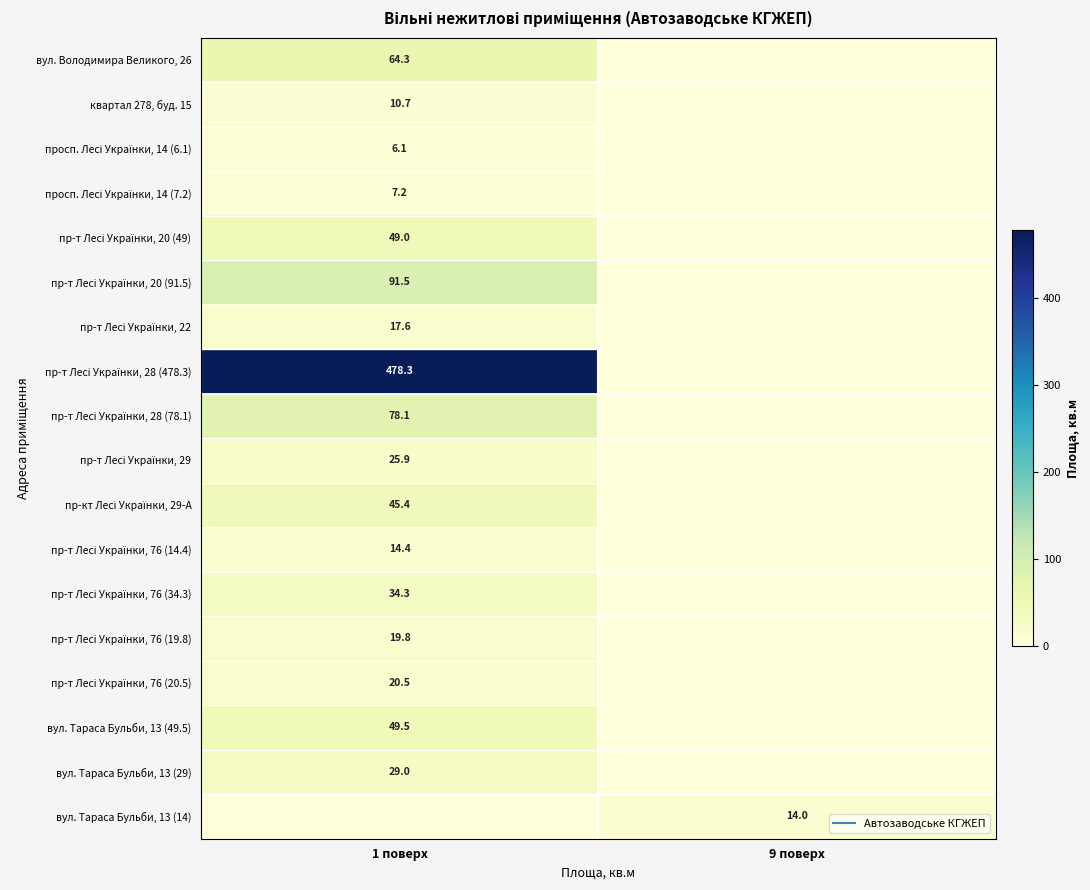

Between 1 поверх and 9 поверх, which is larger?

1 поверх